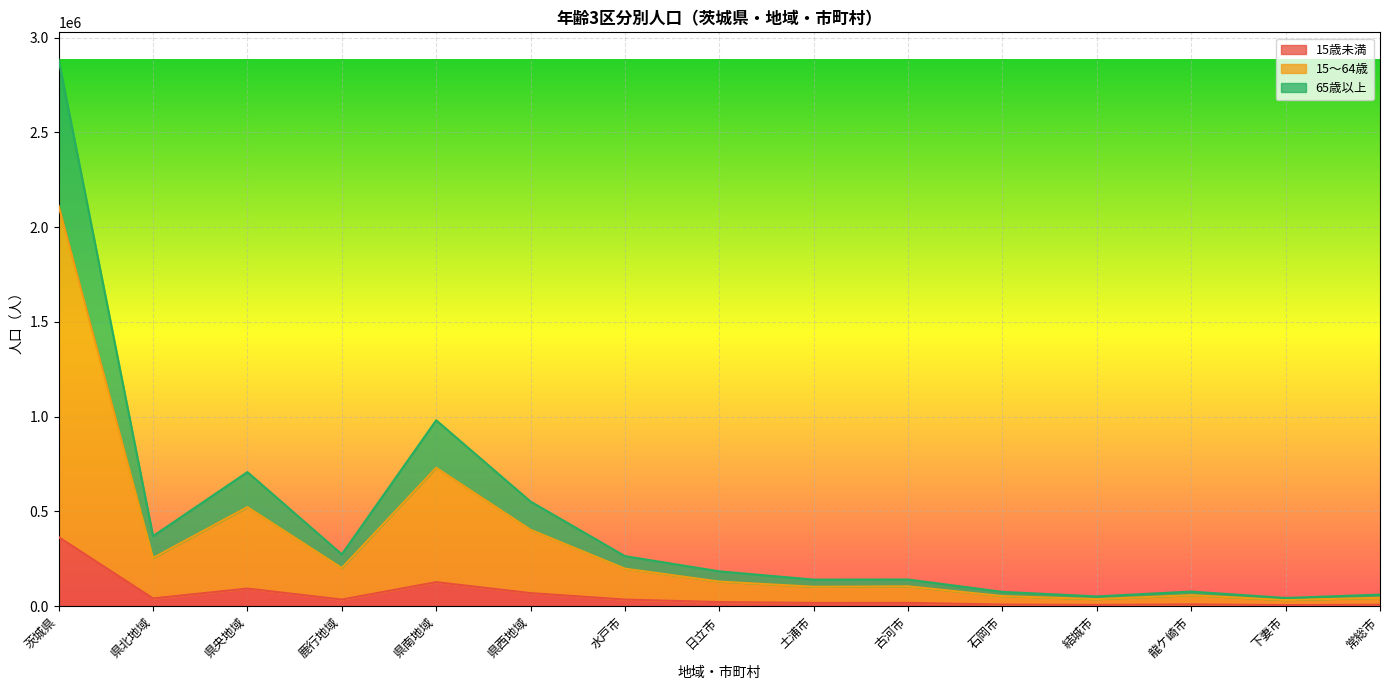

Where is 65歳以上 nearest to the value 1463309?

県南地域